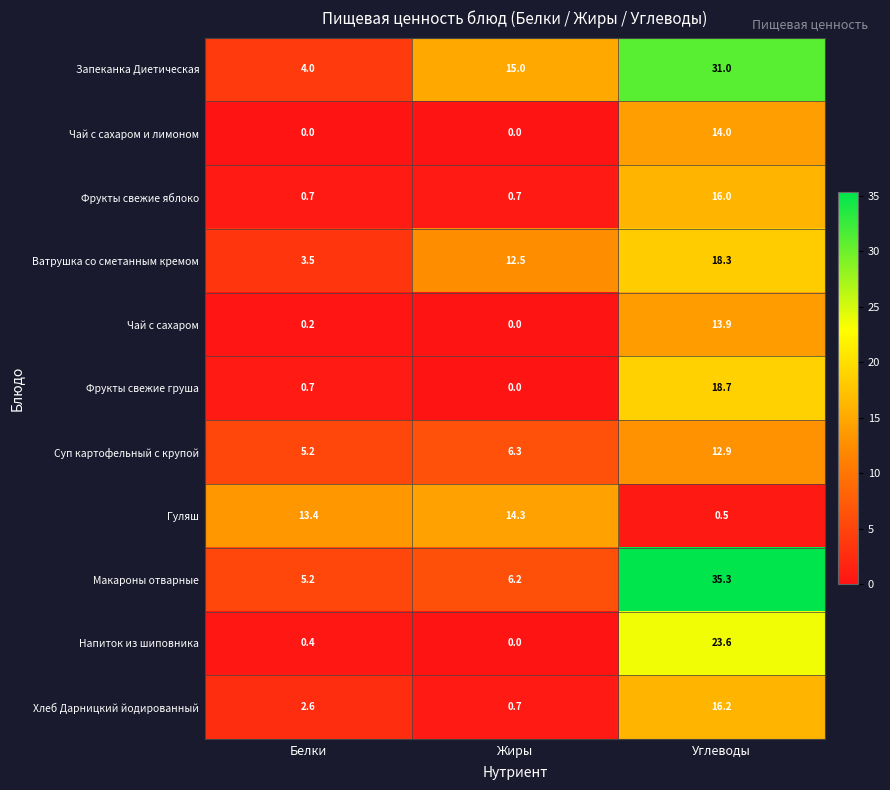

What is the total value across all series at Углеводы?

200.4